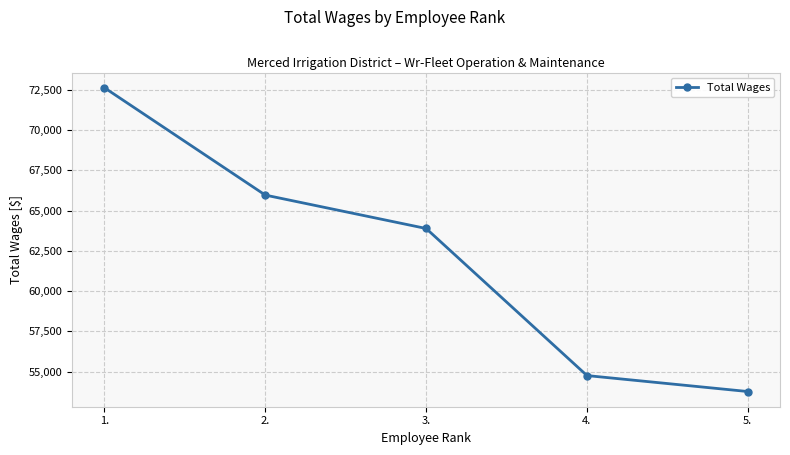

Is this an area chart (filled region under the line)?

No